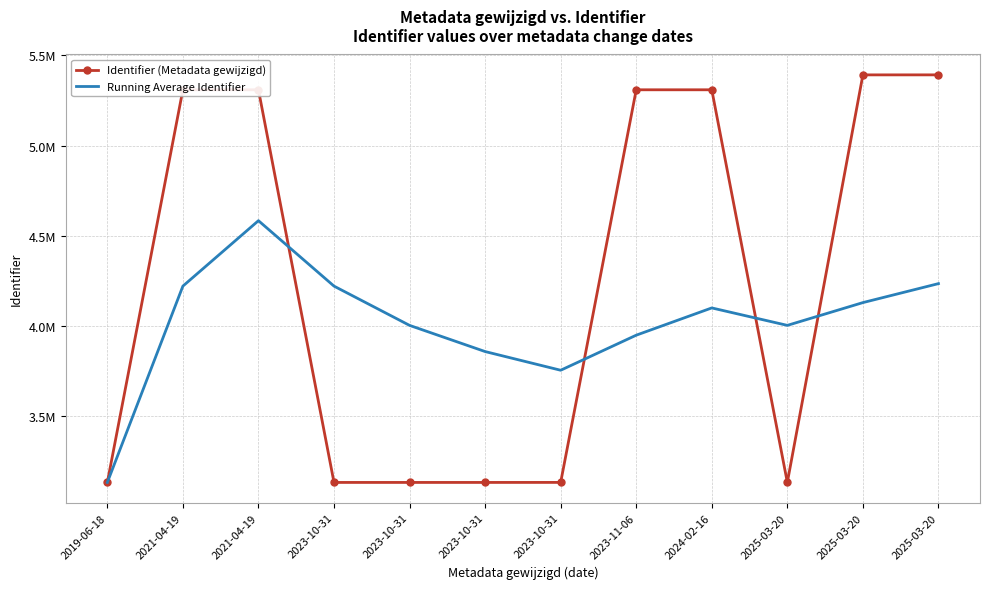

What are all the series names shown in the legend?

Identifier (Metadata gewijzigd), Running Average Identifier